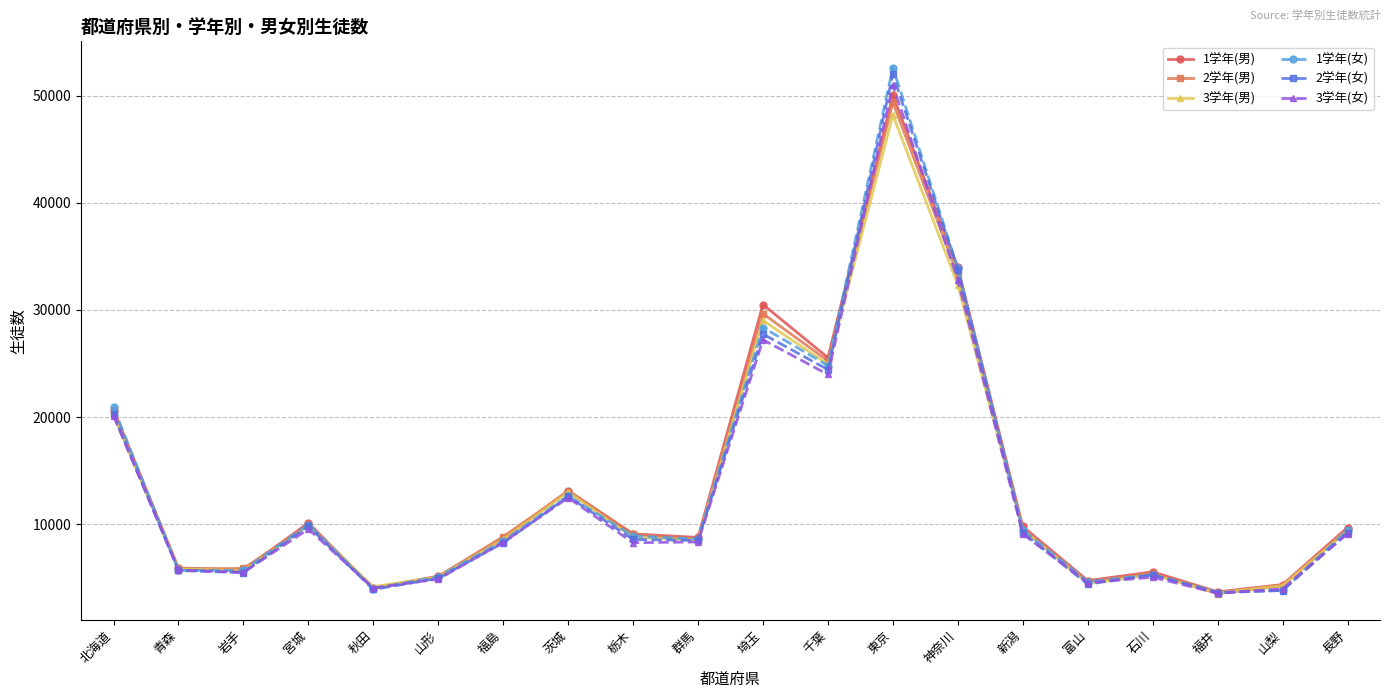

How many lines are shown in the chart?

6